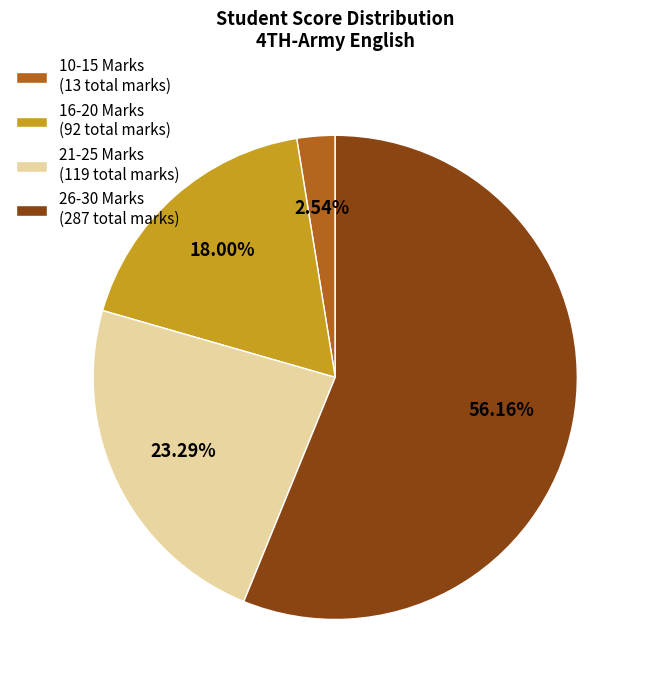

Combined, do 26-30 Marks (287 total marks) and 21-25 Marks (119 total marks) account for over 50%?

Yes